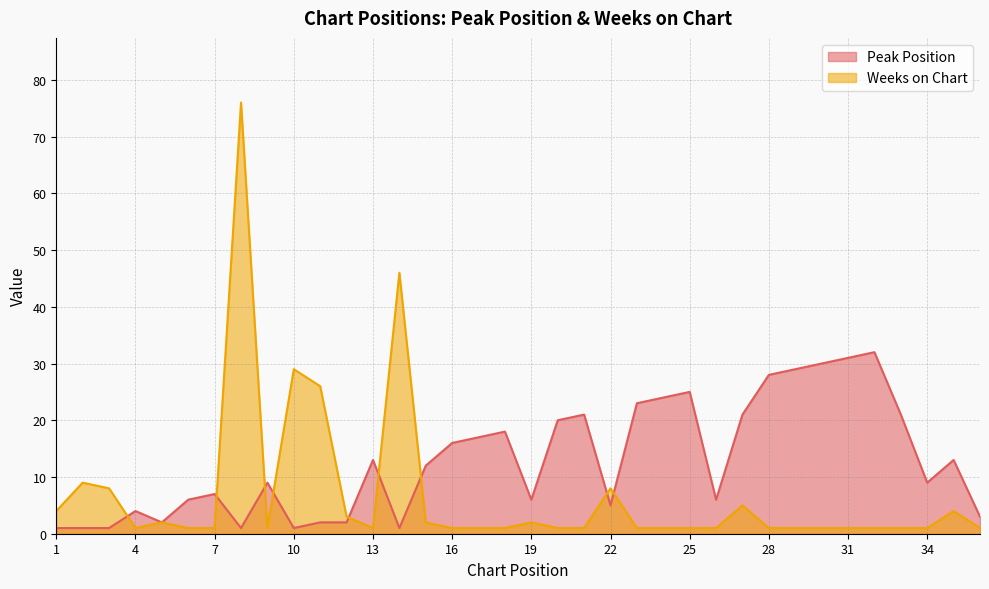

After their last crossing, which series has the higher values: Peak Position or Weeks on Chart?

Peak Position